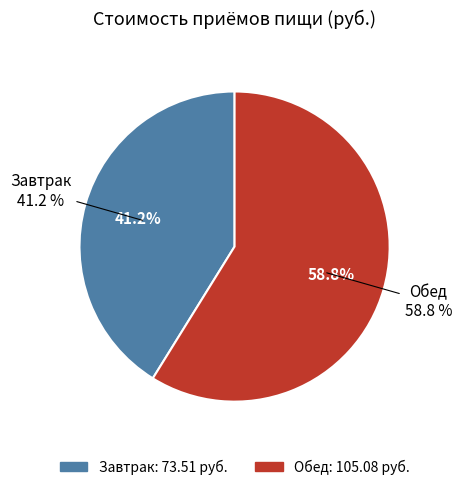

Does any single category account for the majority?

Yes